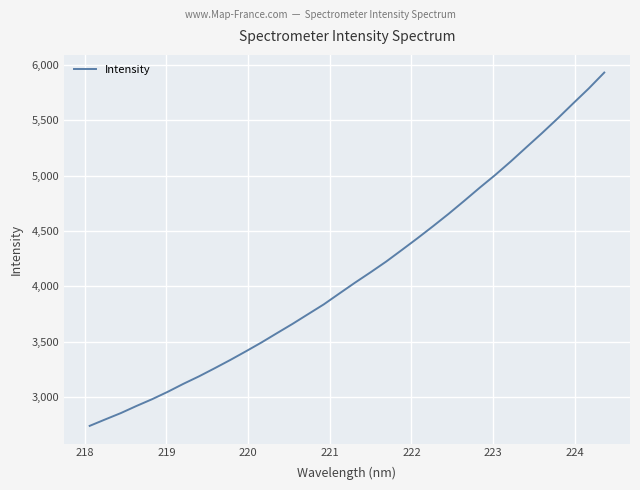

What is the greatest value displayed?

5932.2